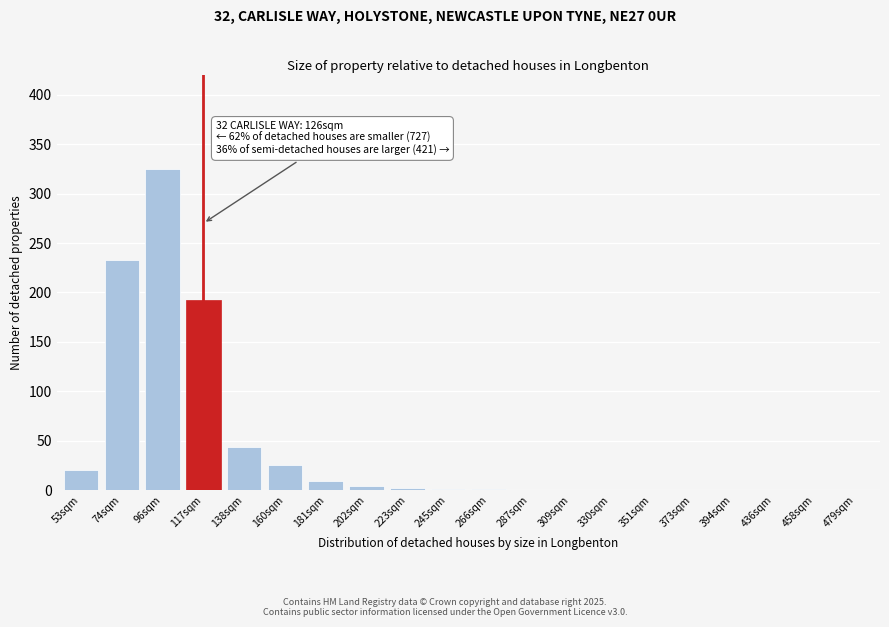

What is the maximum value shown in the chart?

325